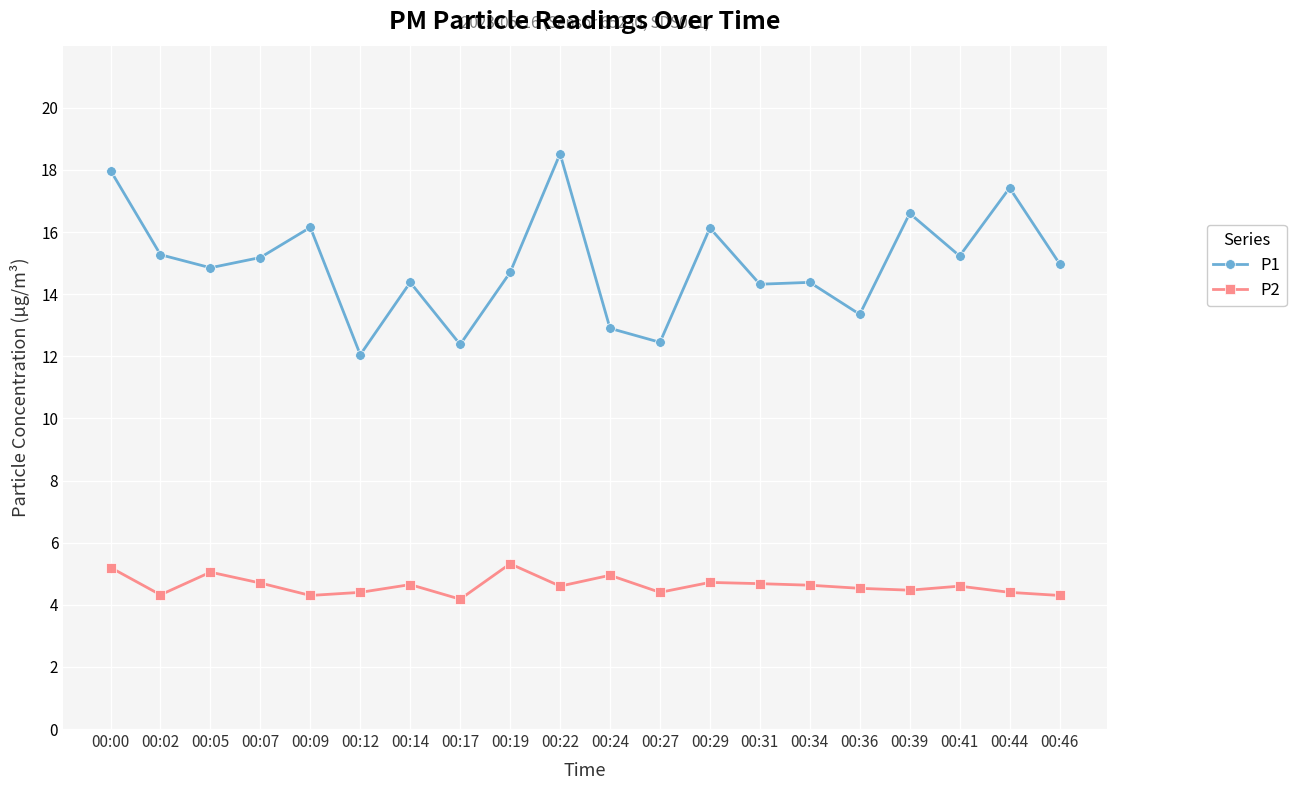

Is the value of P1 at 00:02 greater than the value of P2 at 00:34?

Yes